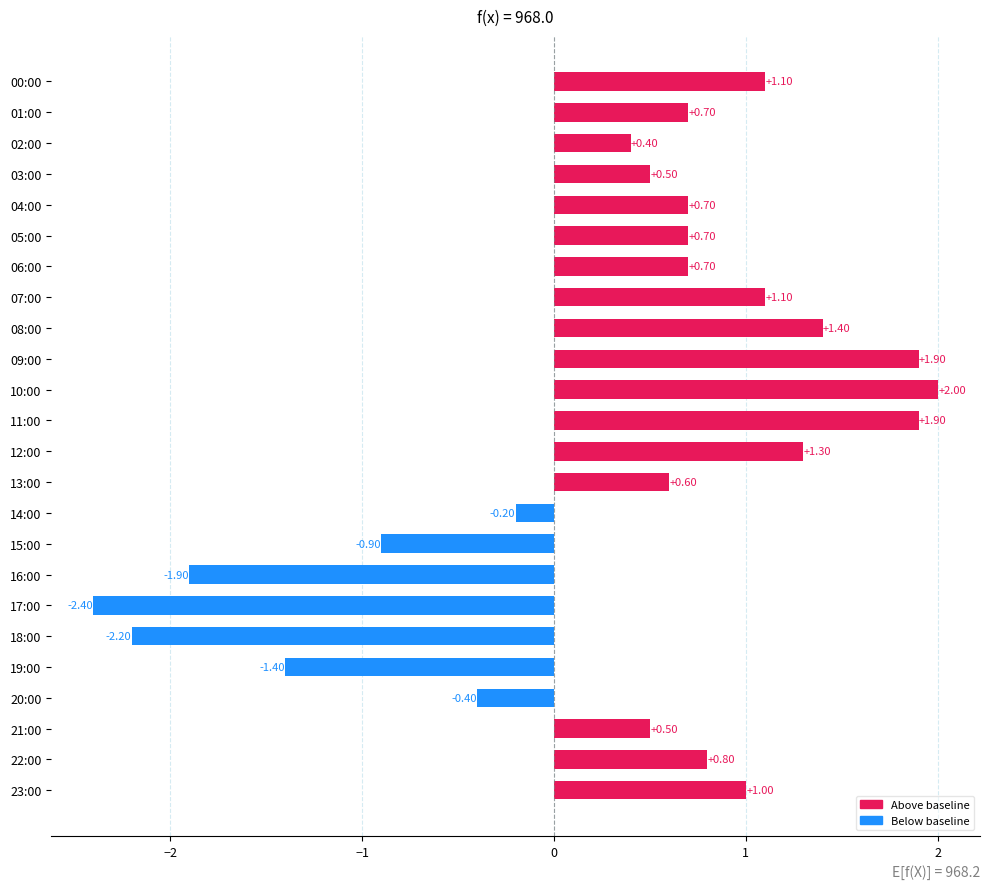

How many series are shown in this chart?

1